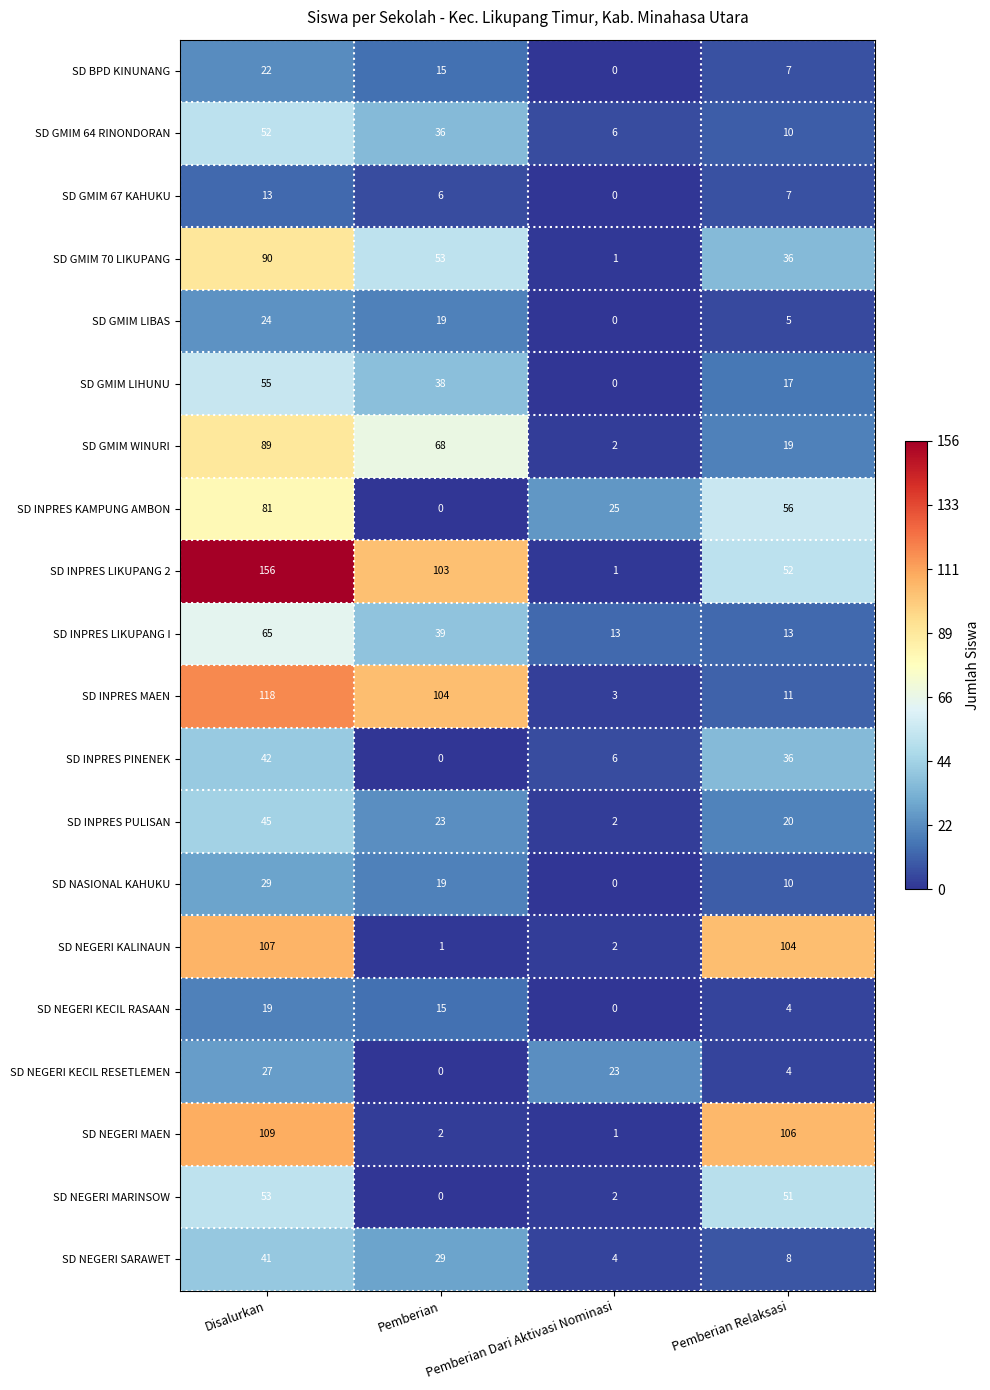

What is the difference between the highest and lowest values at Pemberian?

104